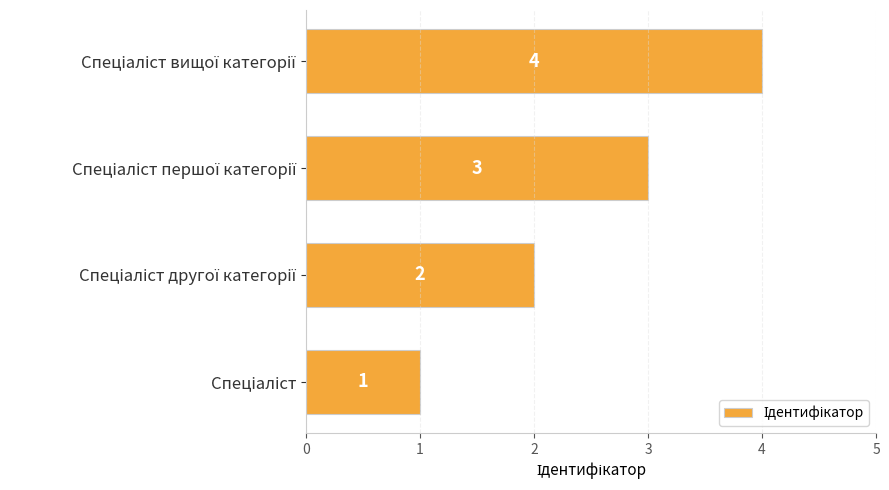

What is the maximum value shown in the chart?

4